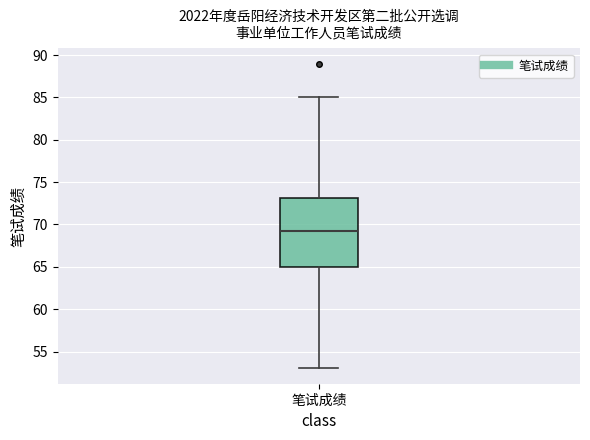

Read this box plot against the y-axis: the position of the median line, the range covered by the box, and the ends of both whiskers. The values are not printed on the chart, so give them approximately, as read against the axis.

median 69.5, box 65.0 to 73.0, whiskers 53.0 to 85.0